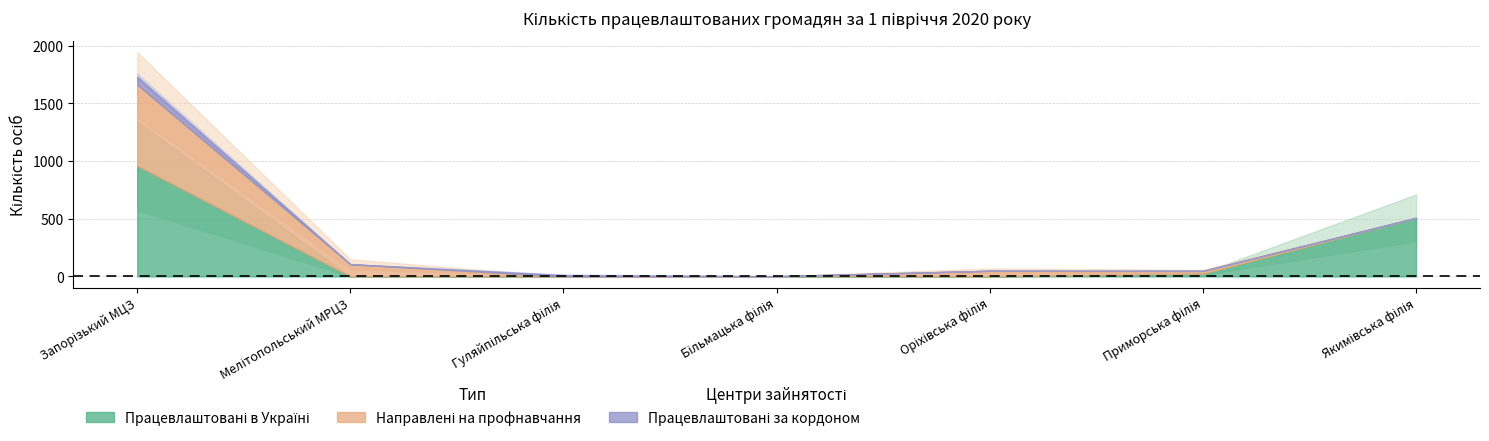

Reading right to left, what are all the values shown in this chart?

Працевлаштовані в Україні: 508	24	0	2	0	0	960
Направлені на профнавчання: 0	24	49	0	0	106	704
Працевлаштовані за кордоном: 0	0	0	0	12	0	69